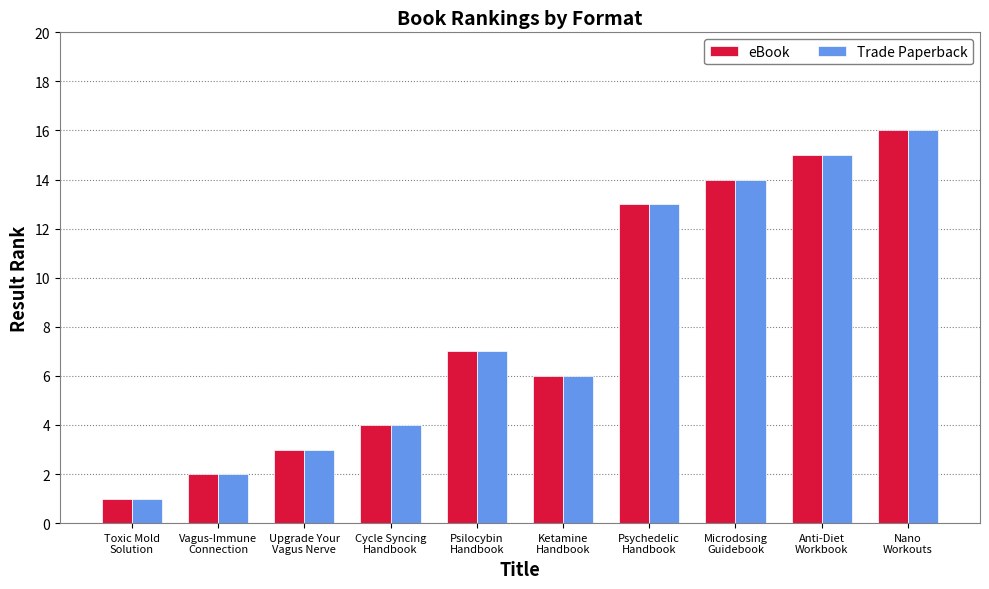

What is the difference between the maximum and second lowest values in the eBook series?

14